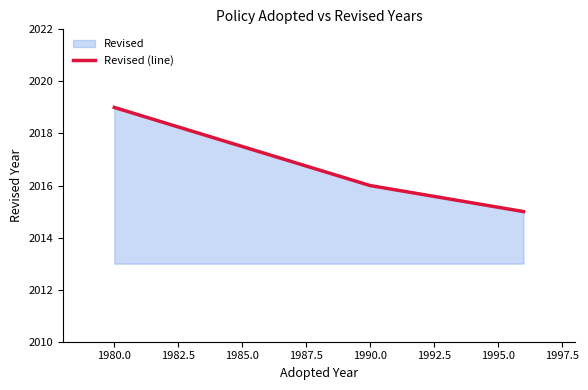

Count the number of values greater than 2016.

1